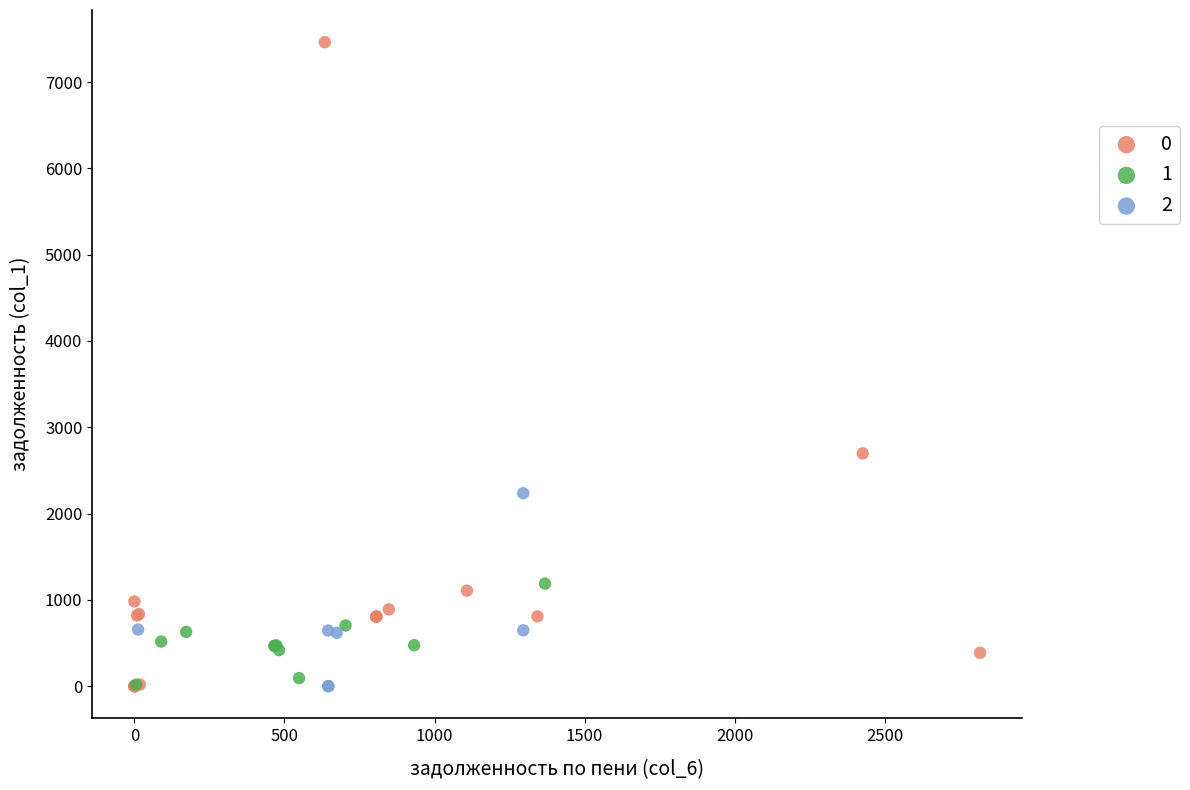

What are all the series names shown in the legend?

0, 1, 2